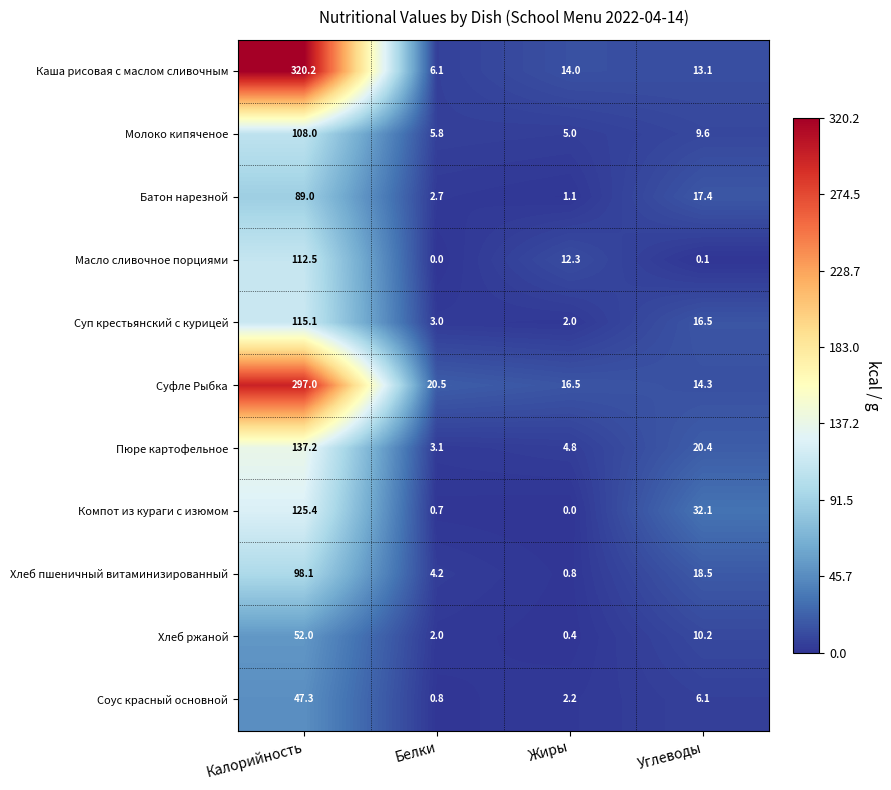

Which series has the widest spread of values?

Каша рисовая с маслом сливочным